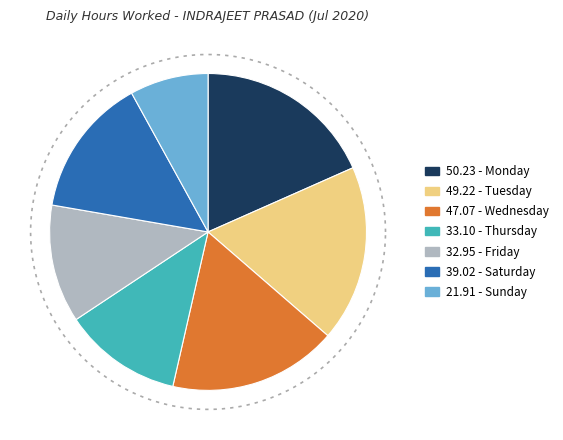

Between 3 Fri and 20 Mon, which is larger?

20 Mon